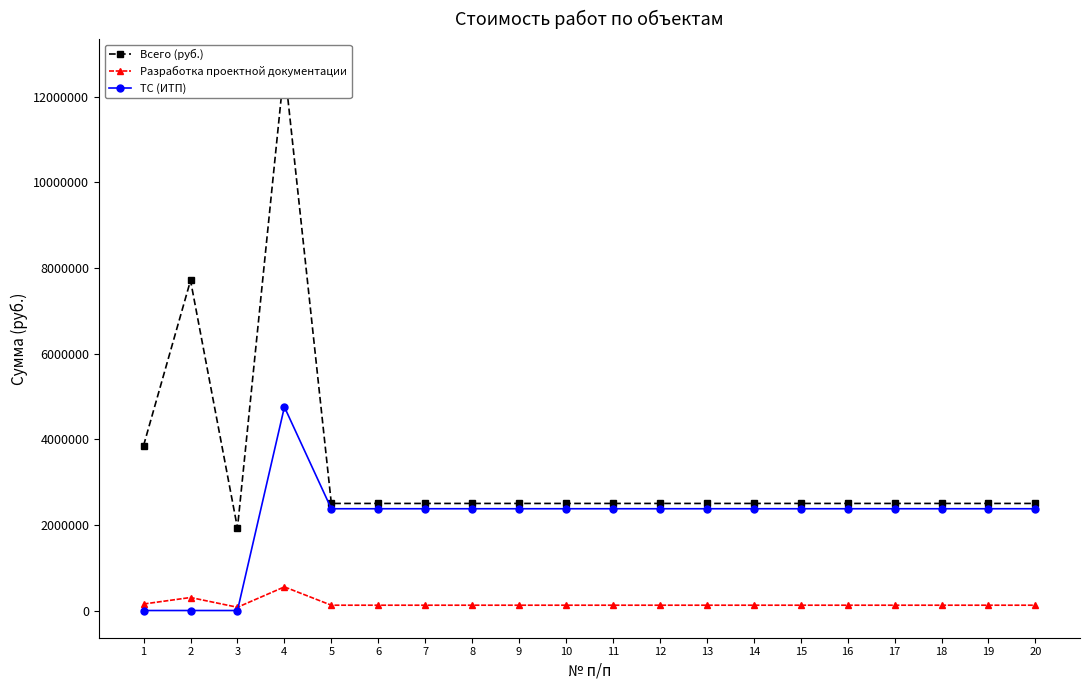

At which label does Разработка проектной документации first exceed 124000?

1